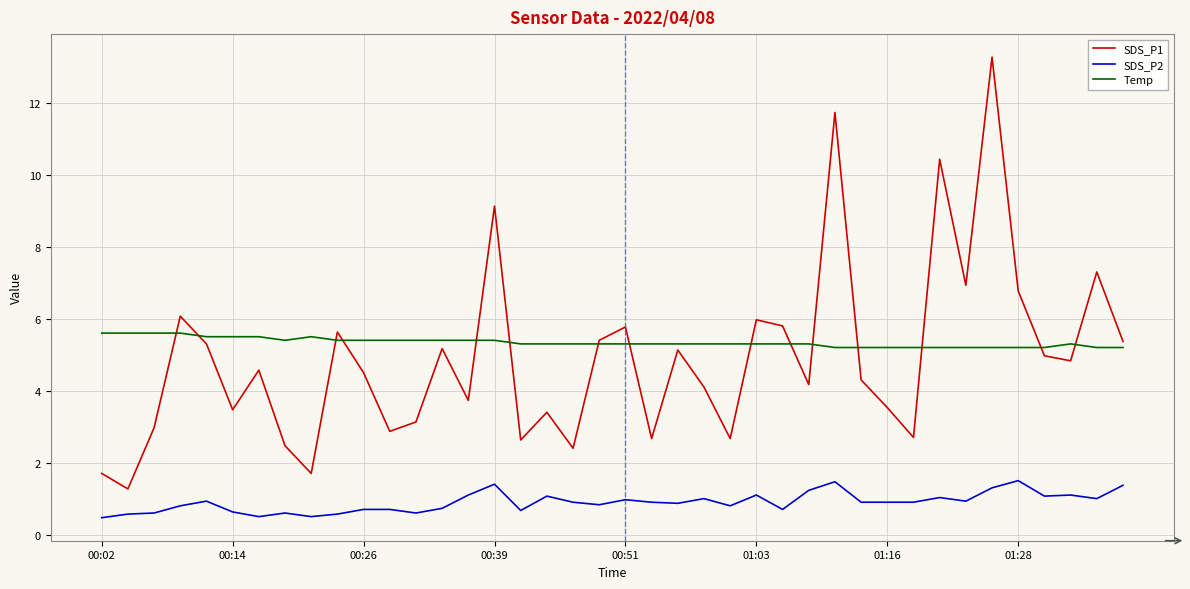

True or false: Temp has more than 0 interior local peaks.

True